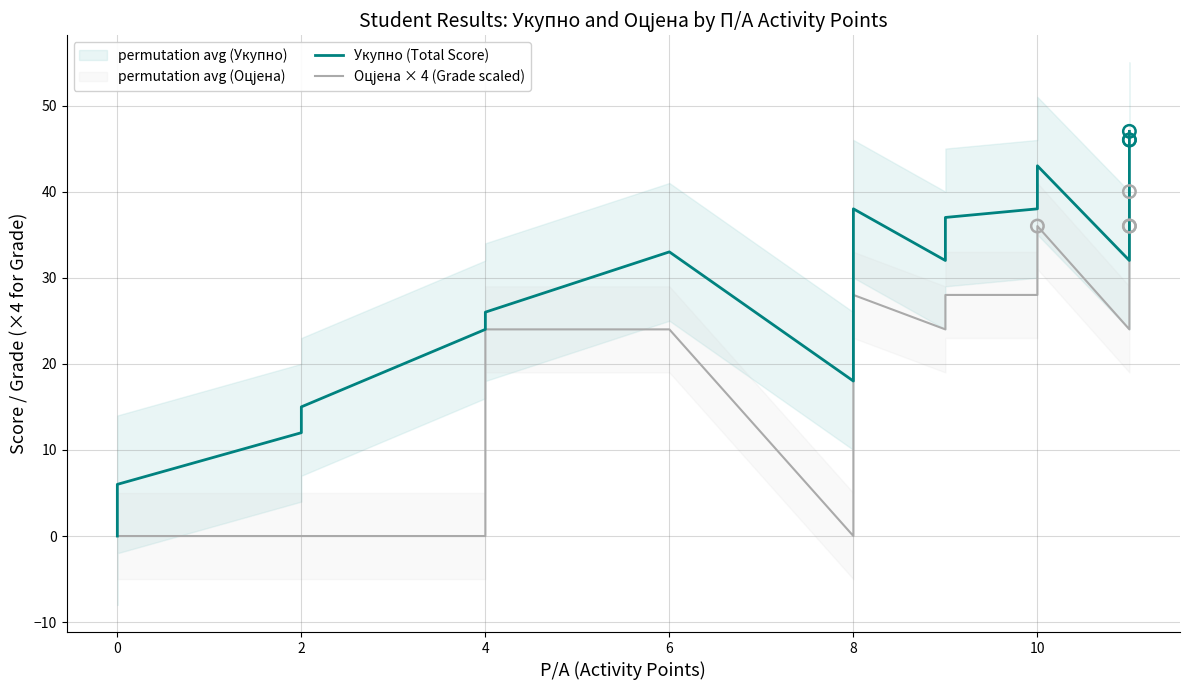

Which series contains the lowest Y value?

Укупно (Total Score)